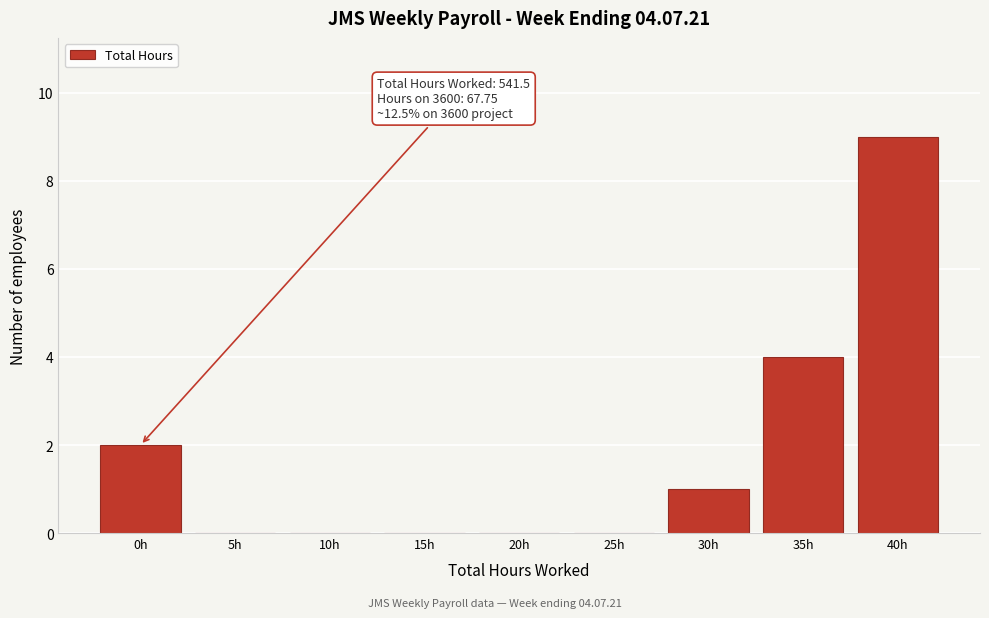

Reading left to right, extract all data points from this chart.

0h=2	5h=0	10h=0	15h=0	20h=0	25h=0	30h=1	35h=4	40h=9